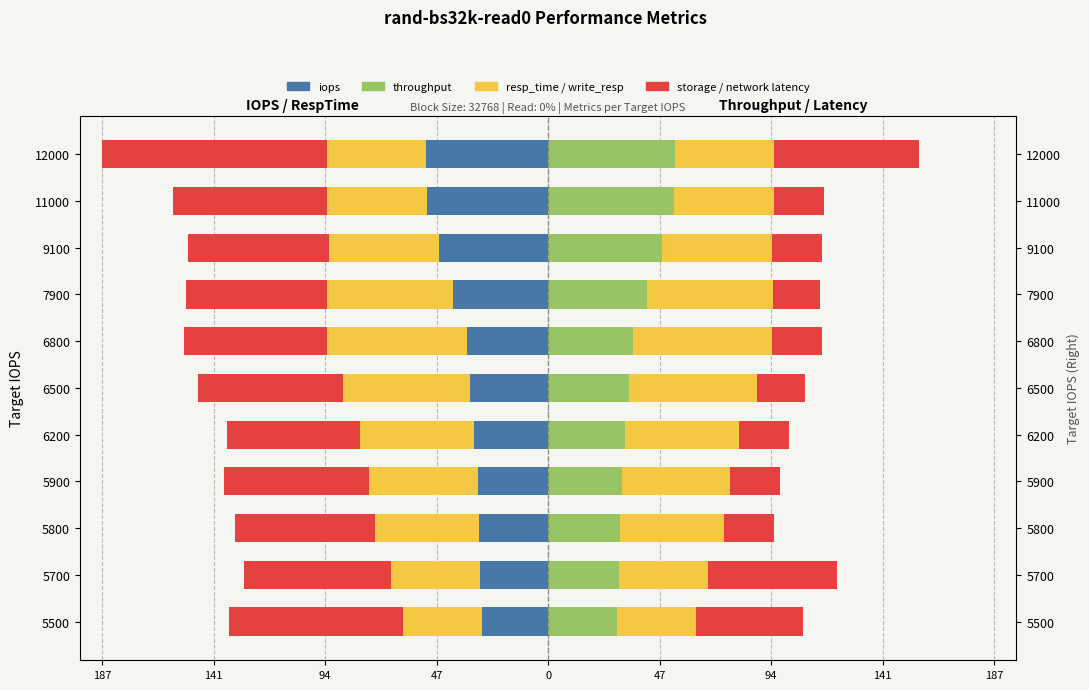

What is the difference between the maximum and minimum values in the storage_latency series?

38.5